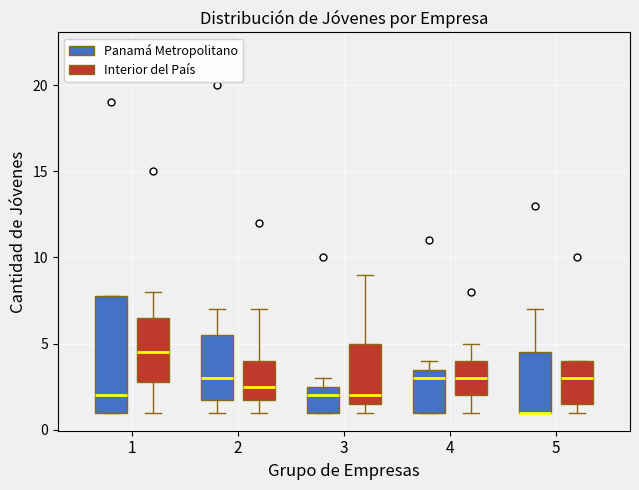

Comparing the boxes themselves (not the whiskers), which one is the tallest?

1 (Panamá Metropolitano)